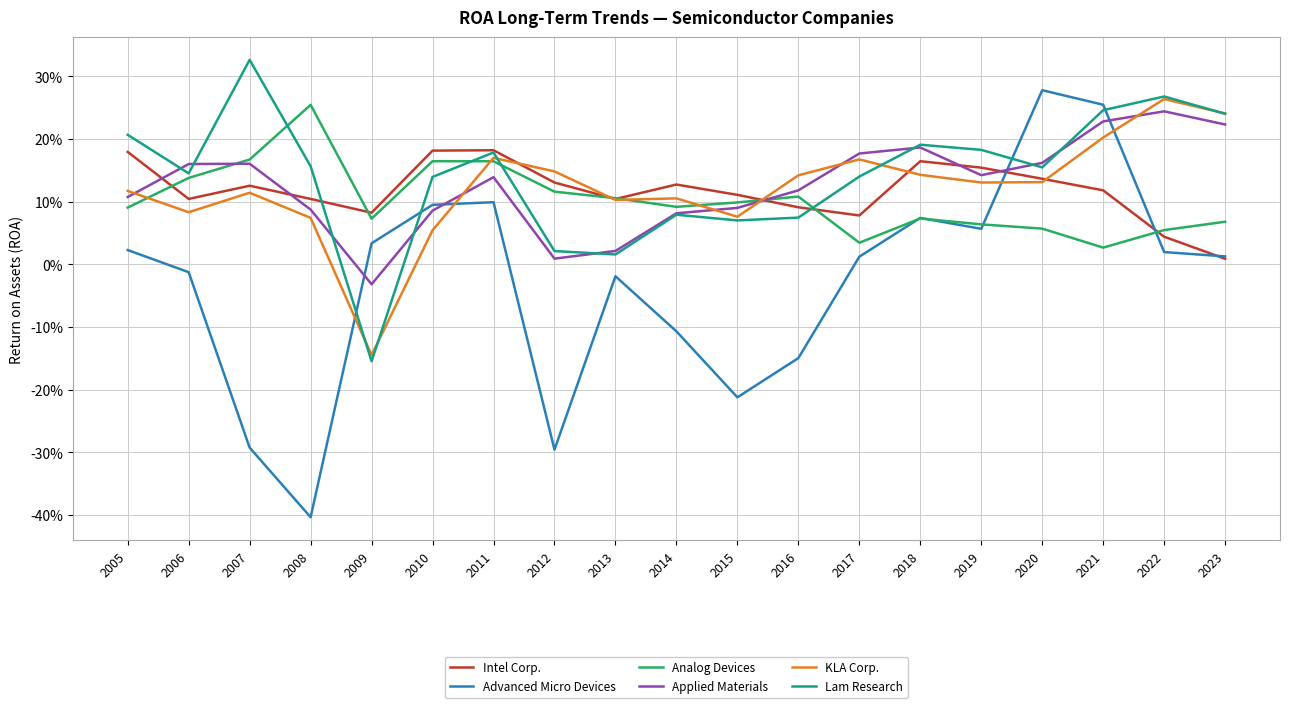

Rank the categories by KLA Corp. value from highest to lowest.

2022, 2023, 2021, 2011, 2017, 2012, 2018, 2016, 2020, 2019, 2005, 2007, 2014, 2013, 2006, 2015, 2008, 2010, 2009